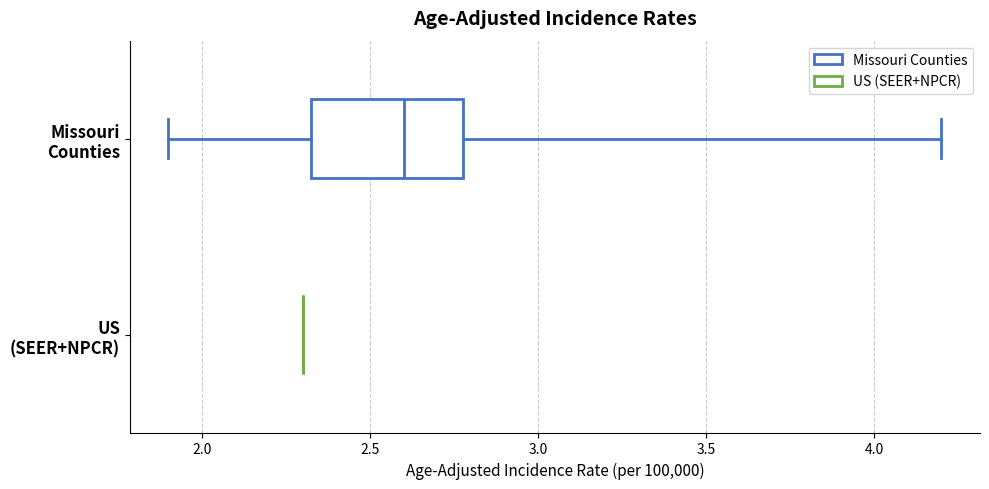

Which box is the widest, from its left edge to its right edge?

Missouri Counties